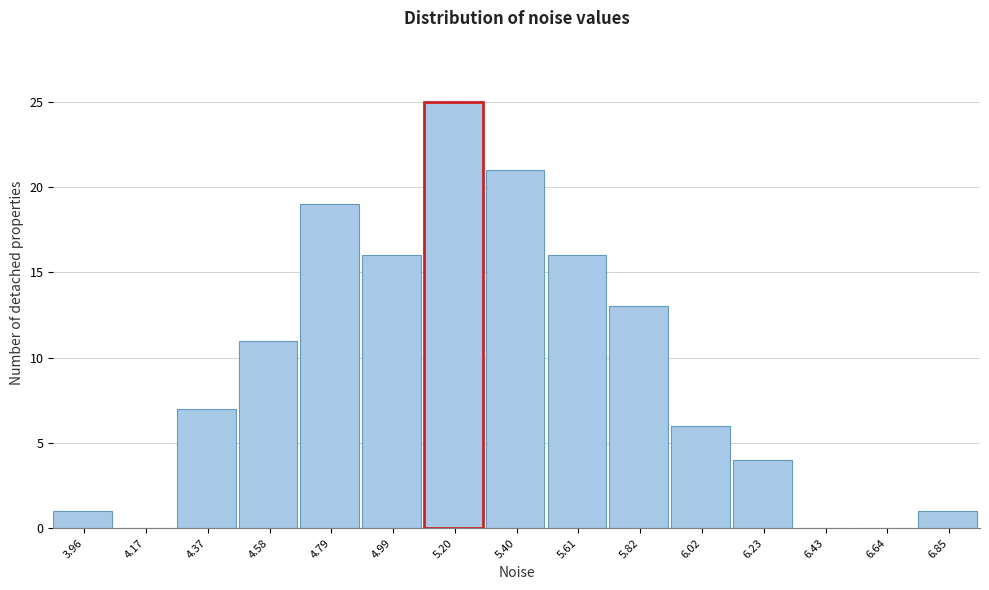

Reading right to left, list all the values displayed in this chart.

6.85=1	6.64=0	6.43=0	6.23=4	6.02=6	5.82=13	5.61=16	5.40=21	5.20=25	4.99=16	4.79=19	4.58=11	4.37=7	4.17=0	3.96=1